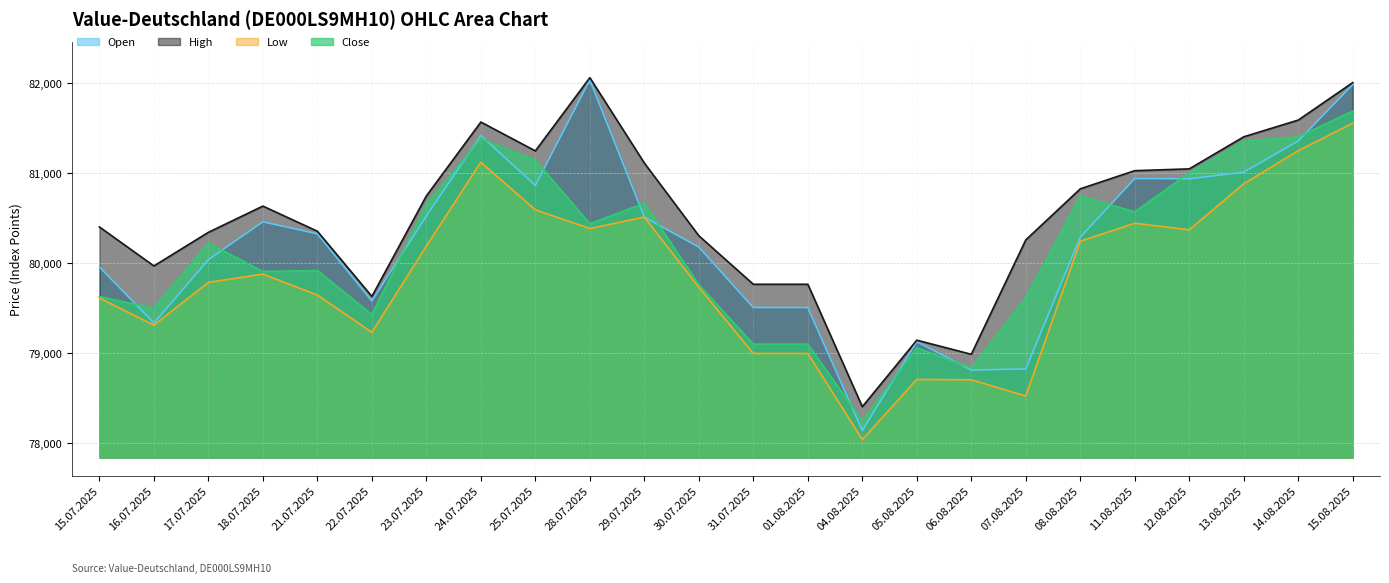

The value of Low at 17.07.2025 is 125509. True or false?

False